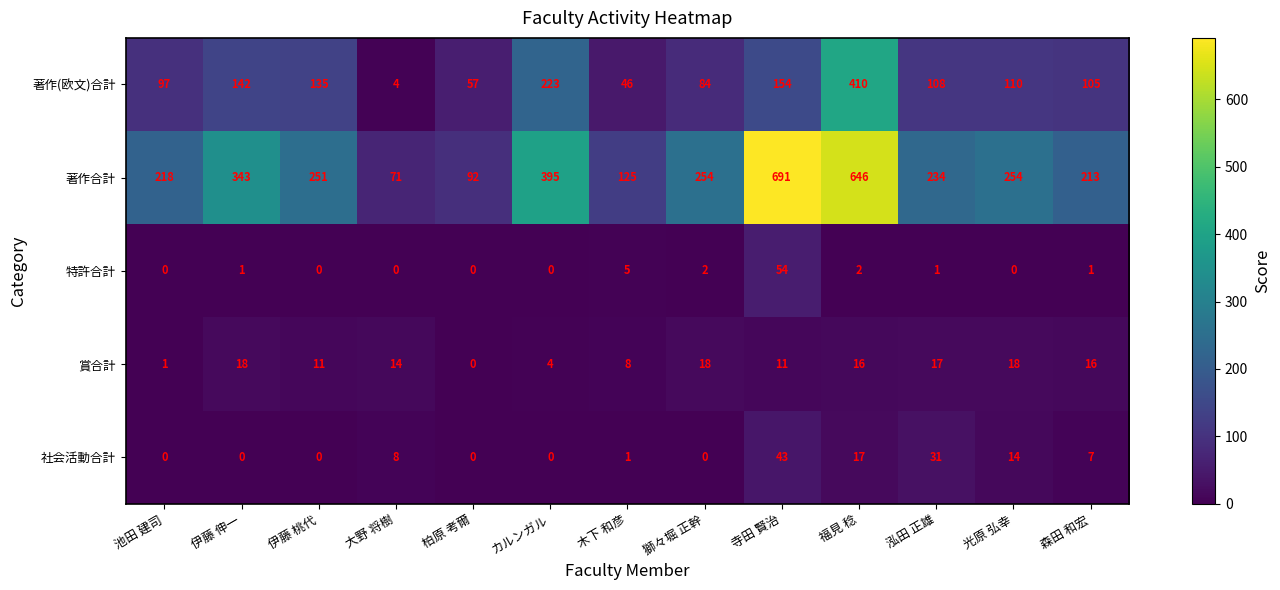

At how many categories does at least one series exceed 430?

2